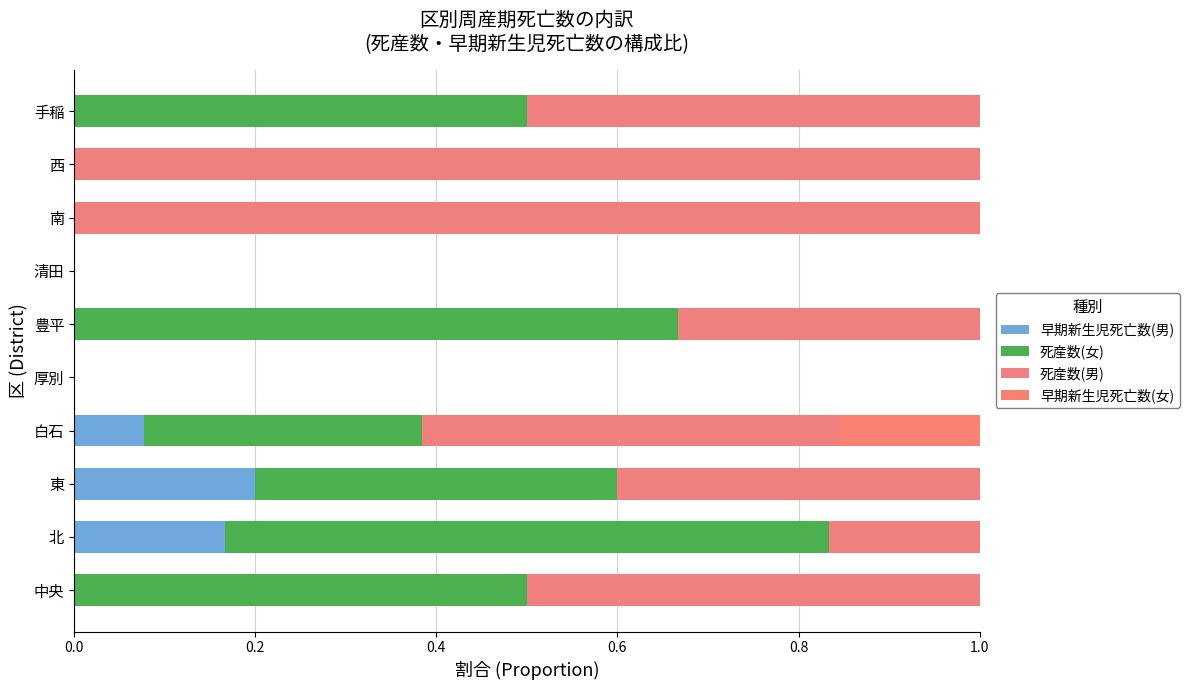

How many positive values does the 早期新生児死亡数(男) series have?

3